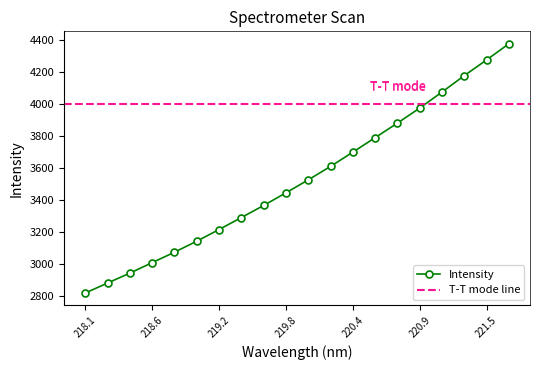

True or false: Intensity has a value of 5368.2 at 219.8.

False